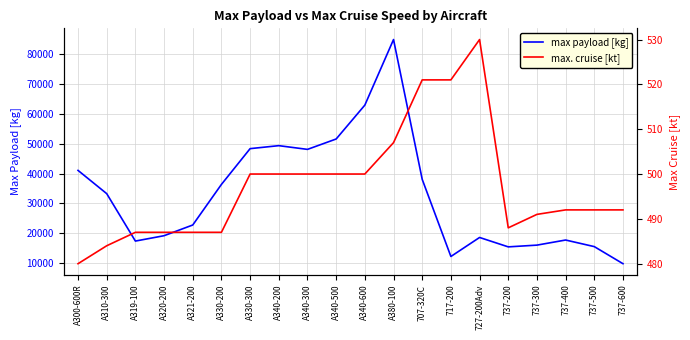

True or false: max. cruise [kt] and max payload [kg] intersect in this chart.

False